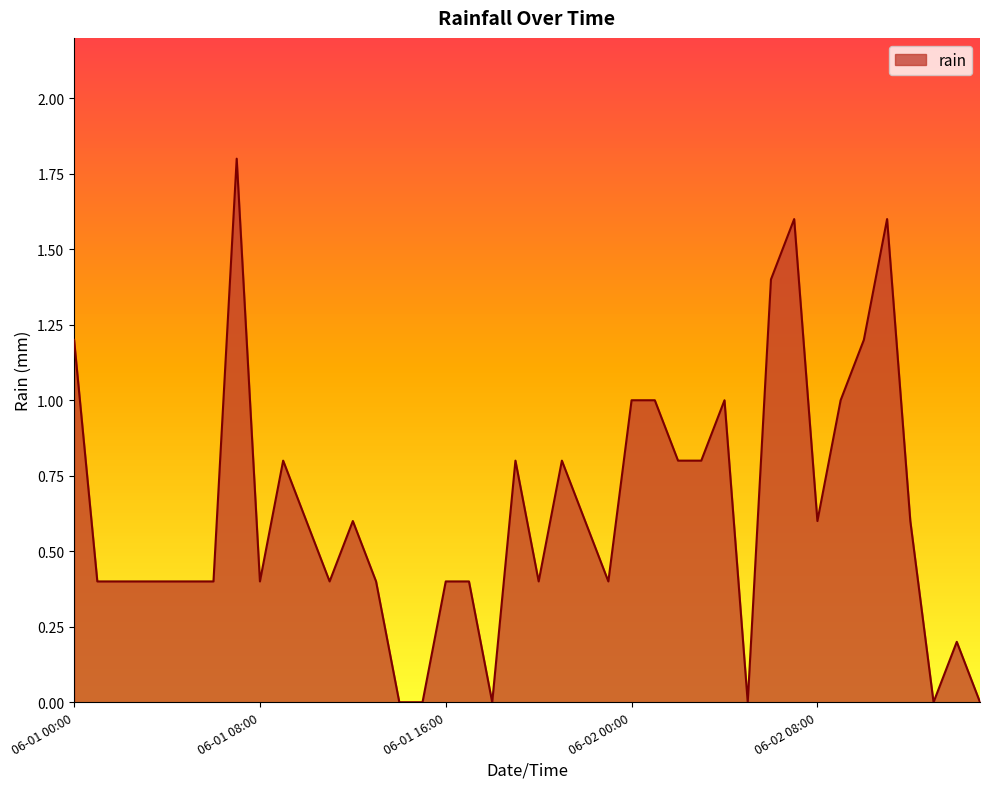

What is the greatest value displayed?

1.8